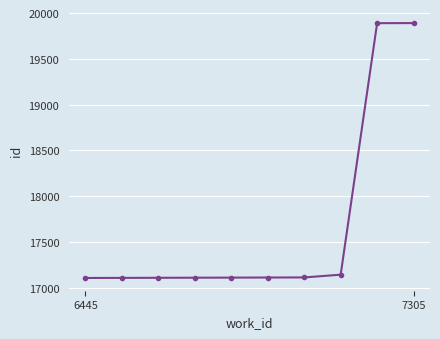

What is the average value?

17669